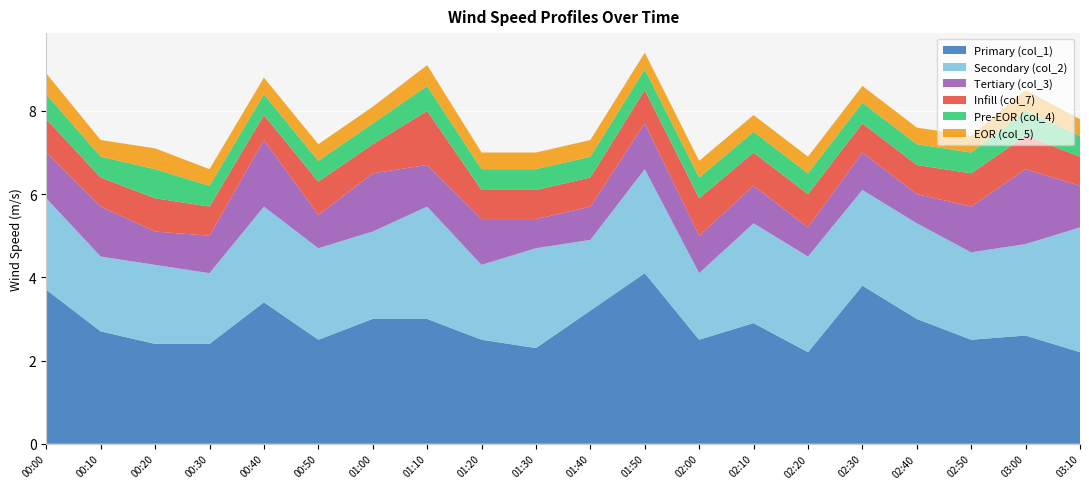

Reading left to right, transcribe all the data shown in this chart.

col_1: 00:00=3.7	00:10=2.7	00:20=2.4	00:30=2.4	00:40=3.4	00:50=2.5	01:00=3.0	01:10=3.0	01:20=2.5	01:30=2.3	01:40=3.2	01:50=4.1	02:00=2.5	02:10=2.9	02:20=2.2	02:30=3.8	02:40=3.0	02:50=2.5	03:00=2.6	03:10=2.2
col_2: 00:00=2.2	00:10=1.8	00:20=1.9	00:30=1.7	00:40=2.3	00:50=2.2	01:00=2.1	01:10=2.7	01:20=1.8	01:30=2.4	01:40=1.7	01:50=2.5	02:00=1.6	02:10=2.4	02:20=2.3	02:30=2.3	02:40=2.3	02:50=2.1	03:00=2.2	03:10=3.0
col_3: 00:00=1.1	00:10=1.2	00:20=0.8	00:30=0.9	00:40=1.6	00:50=0.8	01:00=1.4	01:10=1.0	01:20=1.1	01:30=0.7	01:40=0.8	01:50=1.1	02:00=0.9	02:10=0.9	02:20=0.7	02:30=0.9	02:40=0.7	02:50=1.1	03:00=1.8	03:10=1.0
col_7: 00:00=0.8	00:10=0.7	00:20=0.8	00:30=0.7	00:40=0.6	00:50=0.8	01:00=0.7	01:10=1.3	01:20=0.7	01:30=0.7	01:40=0.7	01:50=0.8	02:00=0.9	02:10=0.8	02:20=0.8	02:30=0.7	02:40=0.7	02:50=0.8	03:00=0.8	03:10=0.7
col_4: 00:00=0.6	00:10=0.5	00:20=0.7	00:30=0.5	00:40=0.5	00:50=0.5	01:00=0.5	01:10=0.6	01:20=0.5	01:30=0.5	01:40=0.5	01:50=0.5	02:00=0.5	02:10=0.5	02:20=0.5	02:30=0.5	02:40=0.5	02:50=0.5	03:00=0.6	03:10=0.5
col_5: 00:00=0.5	00:10=0.4	00:20=0.5	00:30=0.4	00:40=0.4	00:50=0.4	01:00=0.4	01:10=0.5	01:20=0.4	01:30=0.4	01:40=0.4	01:50=0.4	02:00=0.4	02:10=0.4	02:20=0.4	02:30=0.4	02:40=0.4	02:50=0.4	03:00=0.5	03:10=0.4